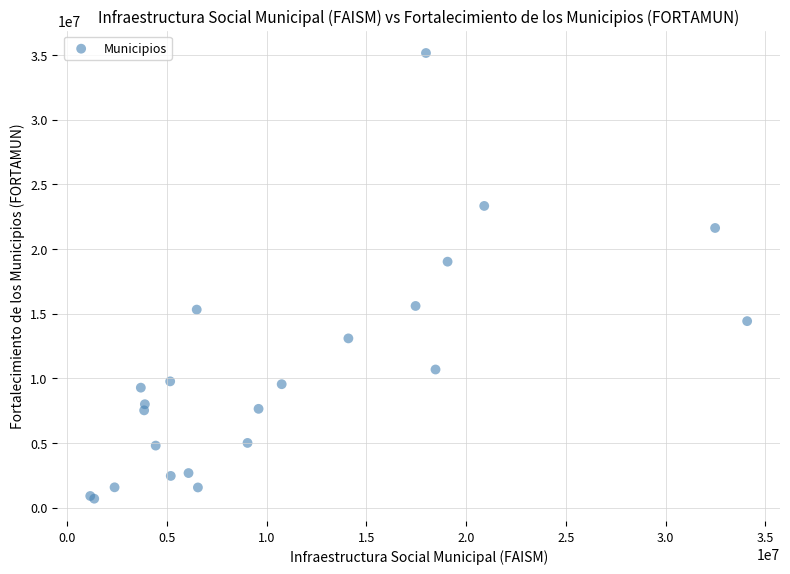

What Y value in the scatter plot is closest to 17921487?

19017867